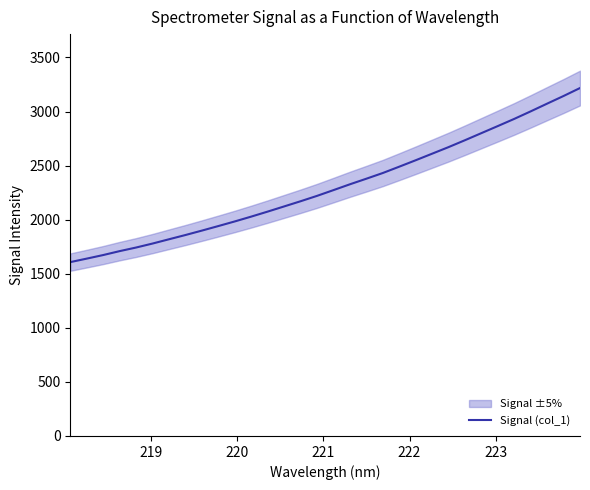

What is the difference between the maximum and minimum values?

1609.8